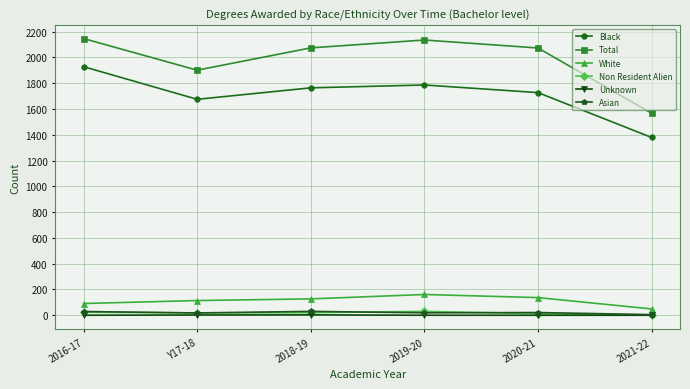

True or false: Total and Non Resident Alien cross at least once.

False